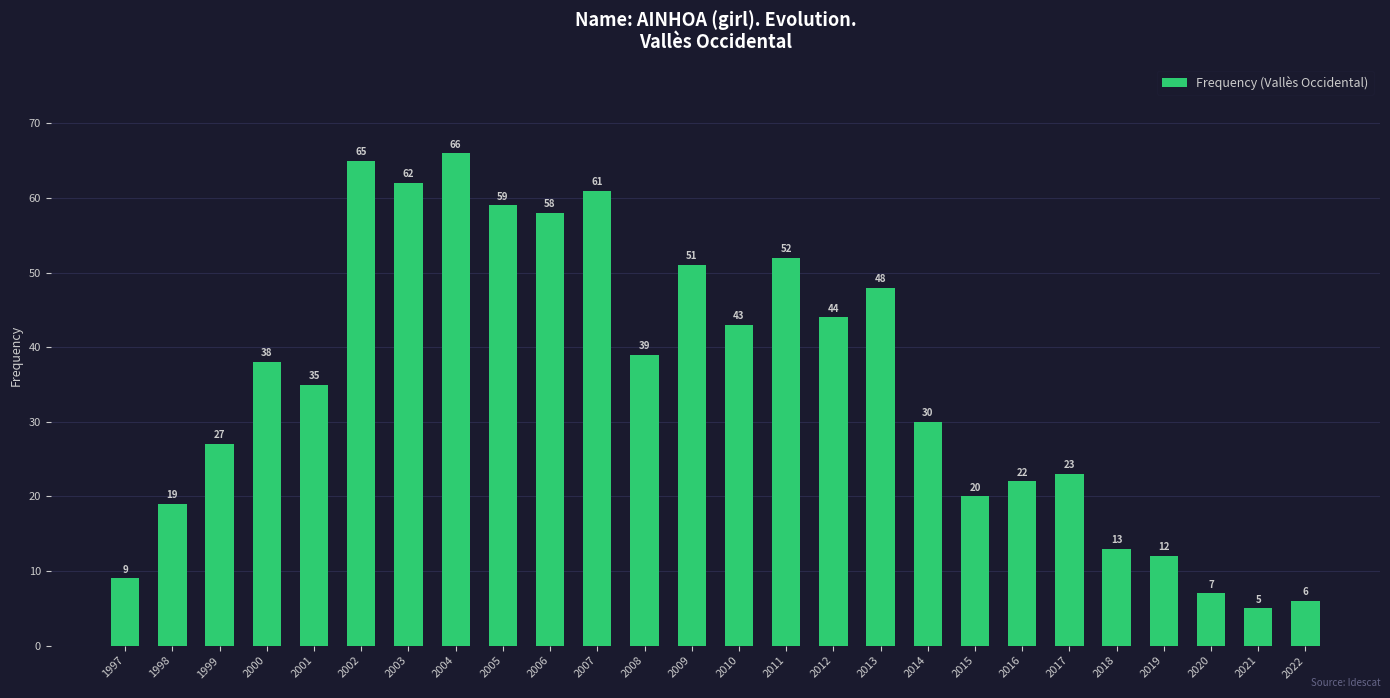

Is it true that the value at 2000 is 38?

True